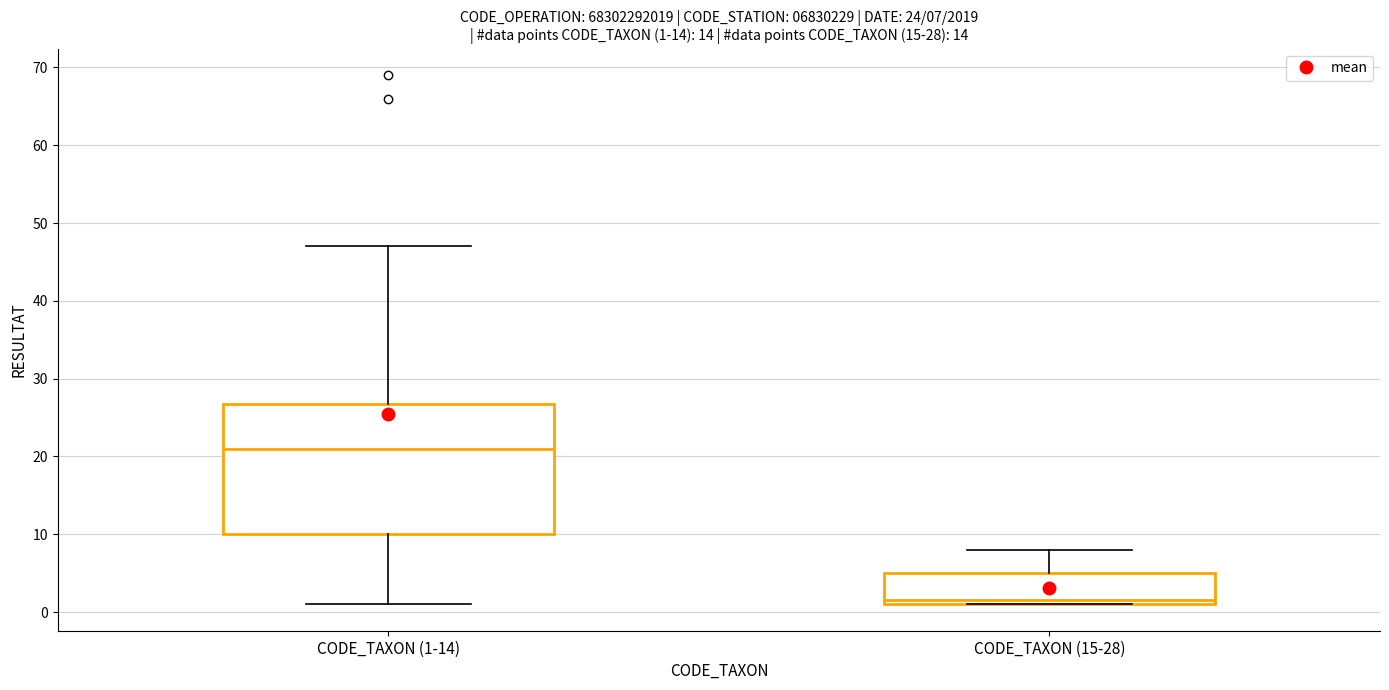

Comparing the boxes themselves (not the whiskers), which one is the tallest?

CODE_TAXON (1-14)